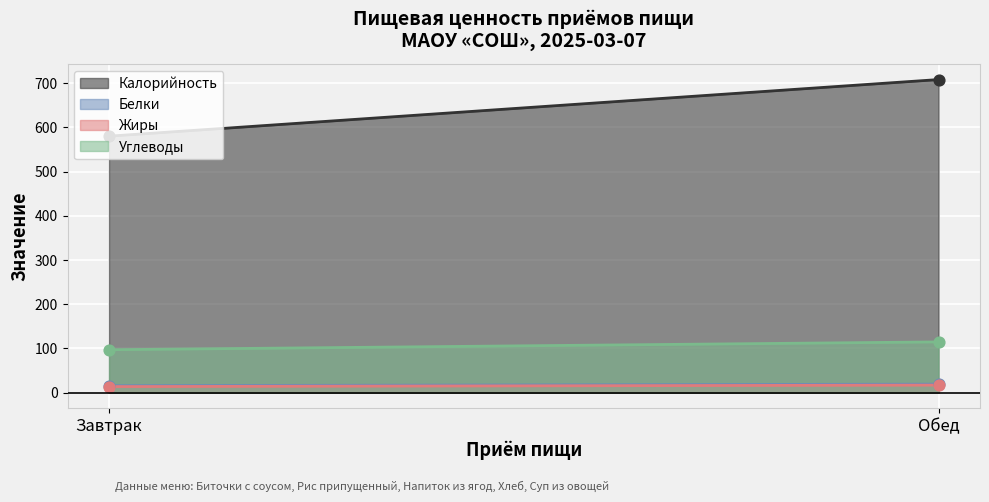

Is the value of Жиры at Завтрак greater than the value of Углеводы at Завтрак?

No